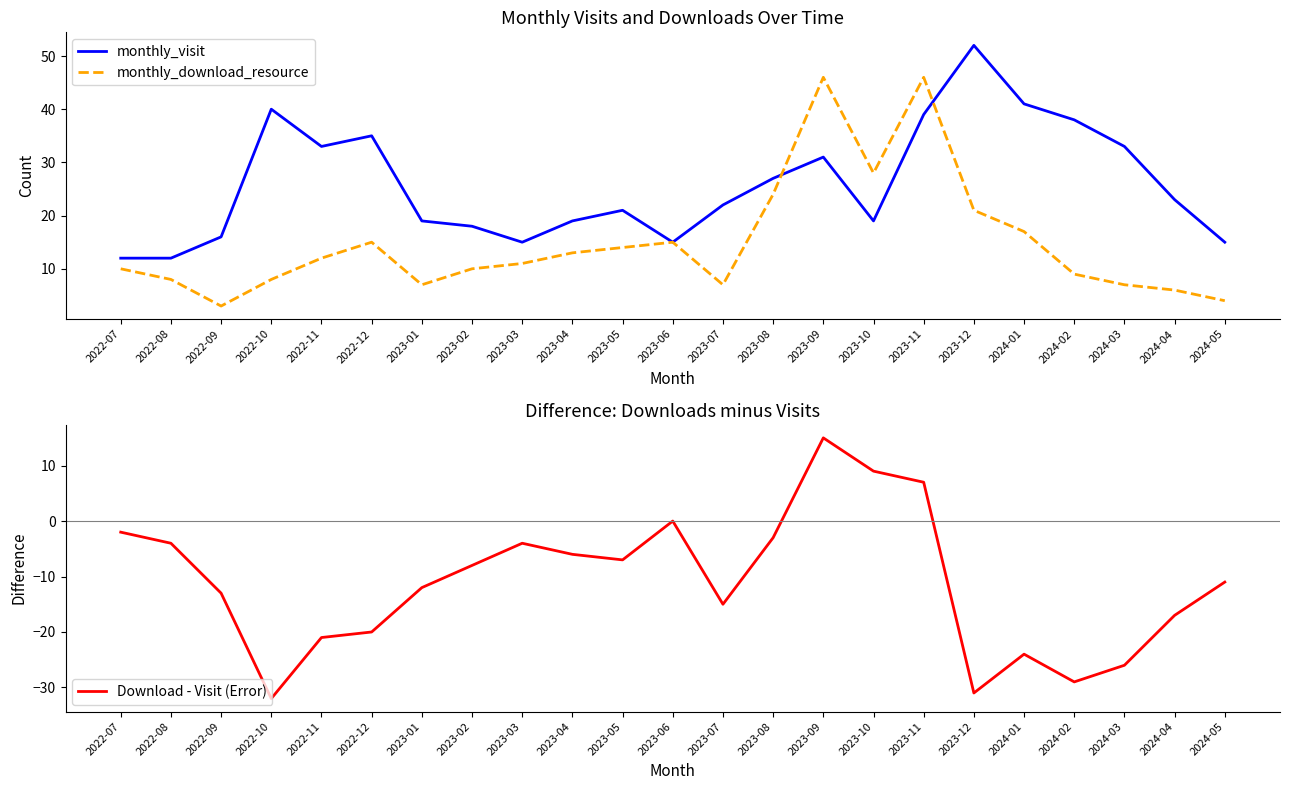

Between 2024-05 and 2023-04, which is larger?

2023-04